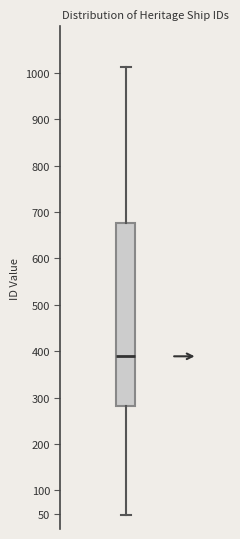

Transcribe this box plot: give where the median line is, the range the box spans, and where the two whiskers end, as read against the y-axis. The values are not printed on the chart, so give them approximately, as read against the axis.

median 390, box 285 to 675, whiskers 45 to 1010